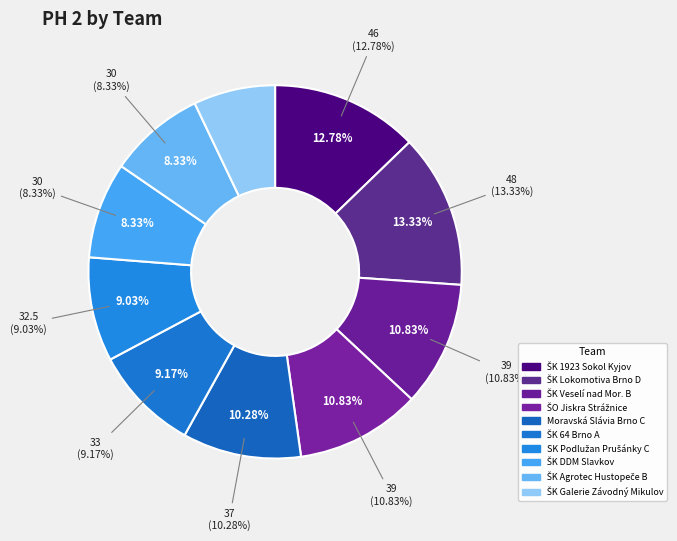

To the nearest percent, what portion does ŠK Lokomotiva Brno D represent?

13%